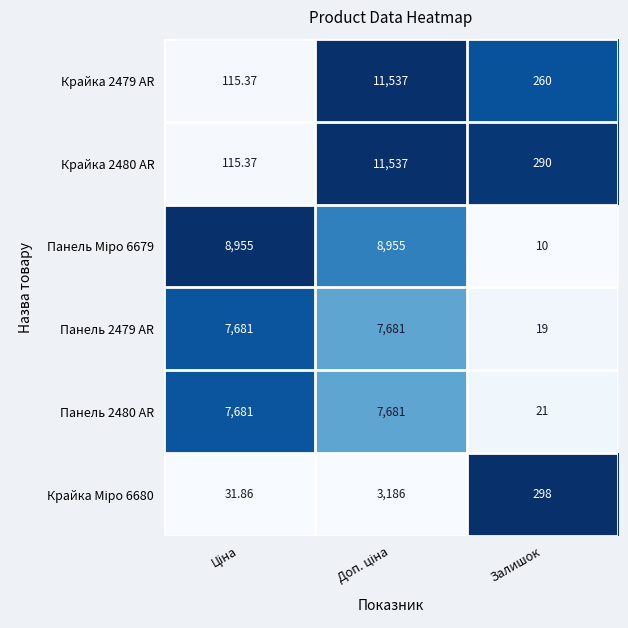

At which label is Крайка 2479 AR closest to 5826?

Залишок